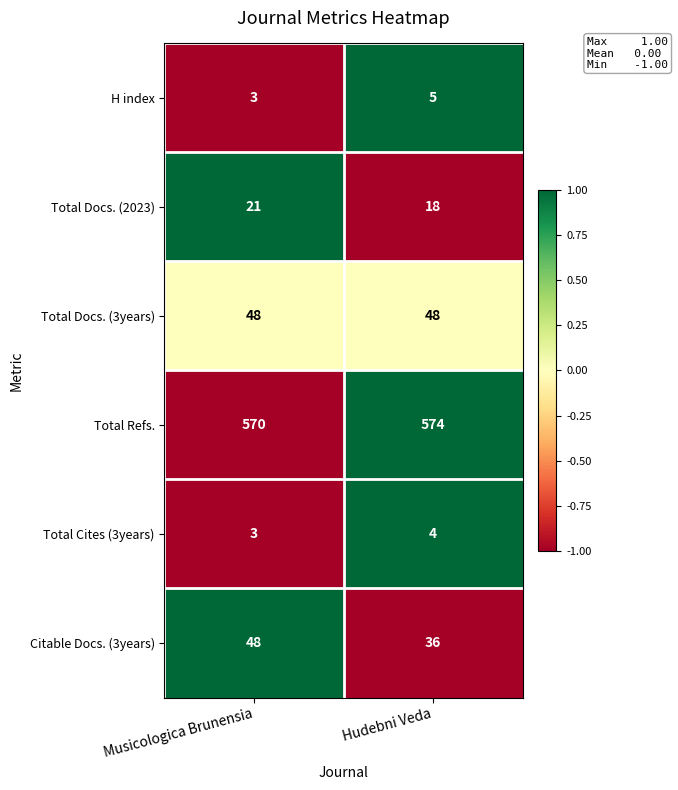

At which label is Total Docs. (2023) closest to 19?

Hudebni Veda